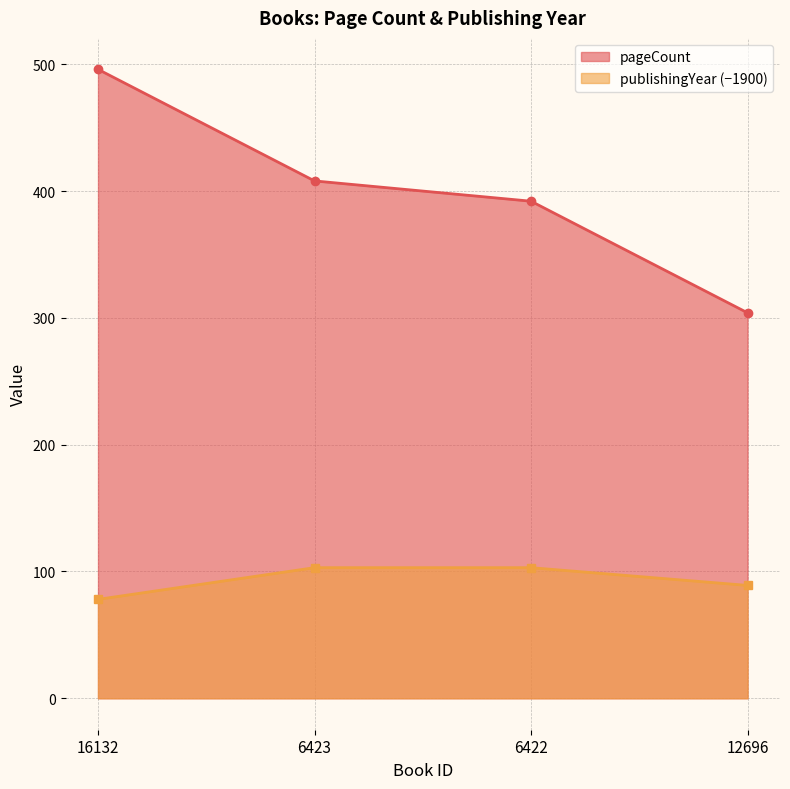

Which series changed the most between 16132 and 6423?

pageCount